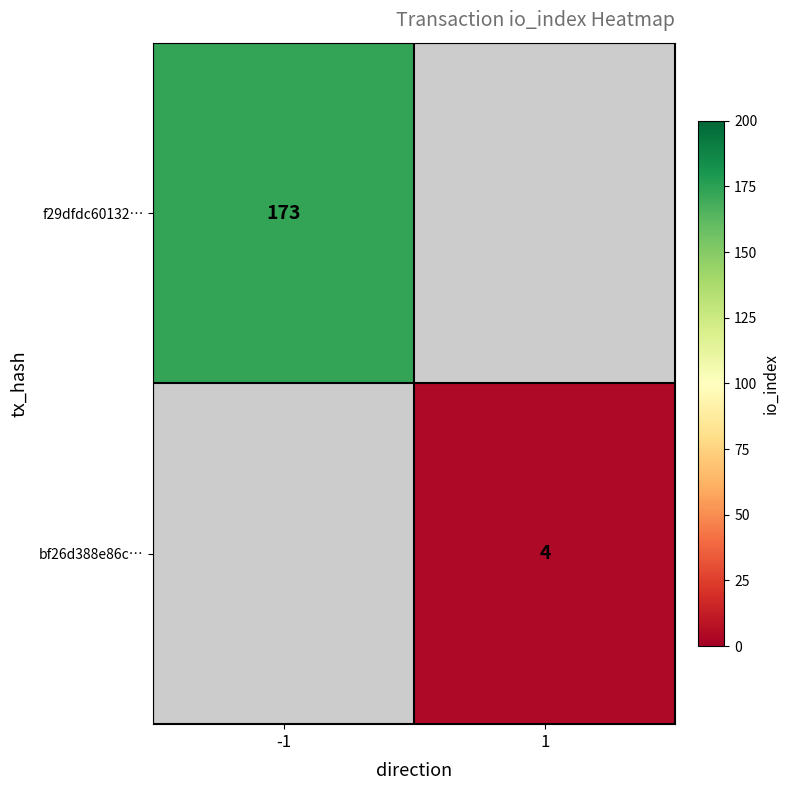

True or false: f29dfdc60132… has a value of 44 at -1.

False